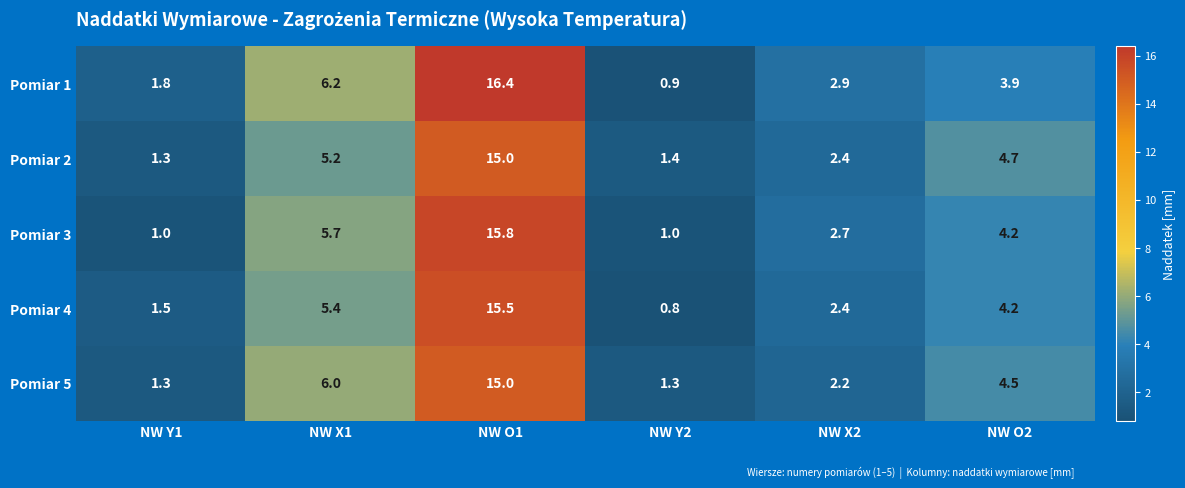

What is the sum of the Pomiar 5 values at NW X1 and NW O1?

21.0